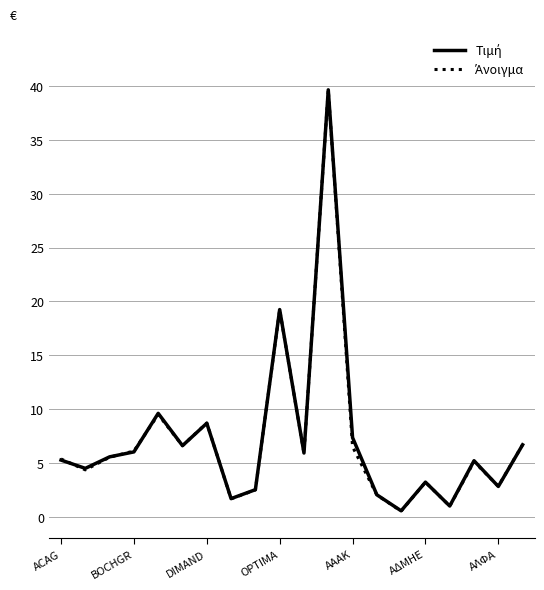

How many lines are shown in the chart?

2